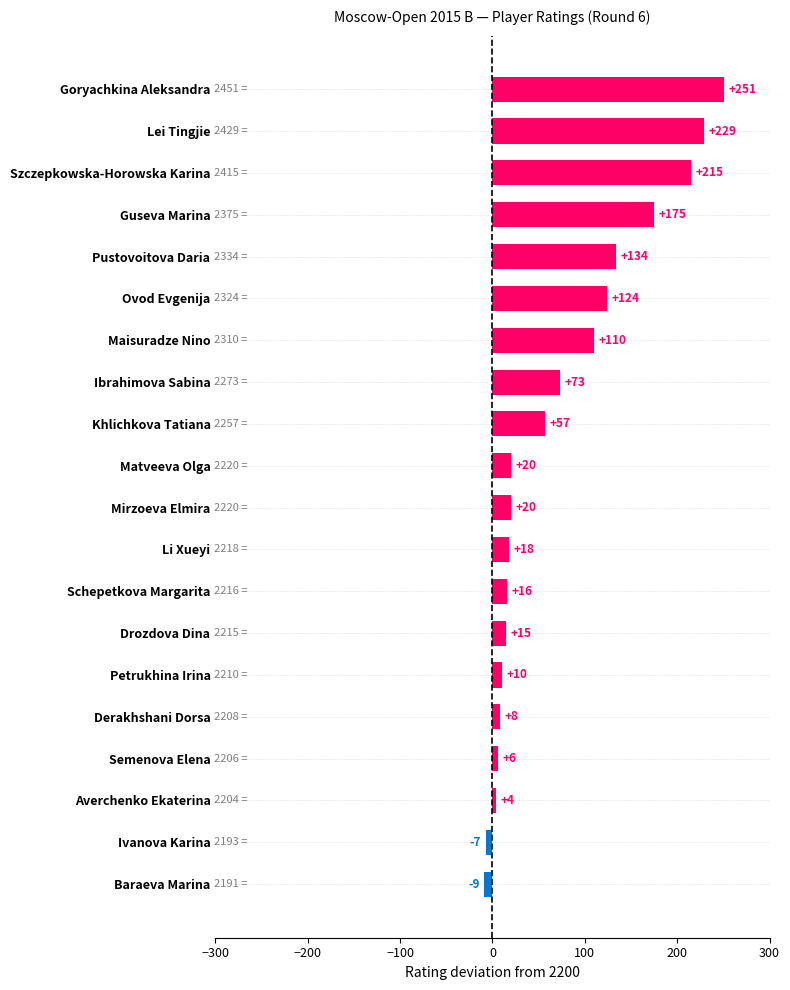

Reading bottom to top, transcribe all the data shown in this chart.

Baraeva Marina=-9	Ivanova Karina=-7	Averchenko Ekaterina=4	Semenova Elena=6	Derakhshani Dorsa=8	Petrukhina Irina=10	Drozdova Dina=15	Schepetkova Margarita=16	Li Xueyi=18	Mirzoeva Elmira=20	Matveeva Olga=20	Khlichkova Tatiana=57	Ibrahimova Sabina=73	Maisuradze Nino=110	Ovod Evgenija=124	Pustovoitova Daria=134	Guseva Marina=175	Szczepkowska-Horowska Karina=215	Lei Tingjie=229	Goryachkina Aleksandra=251